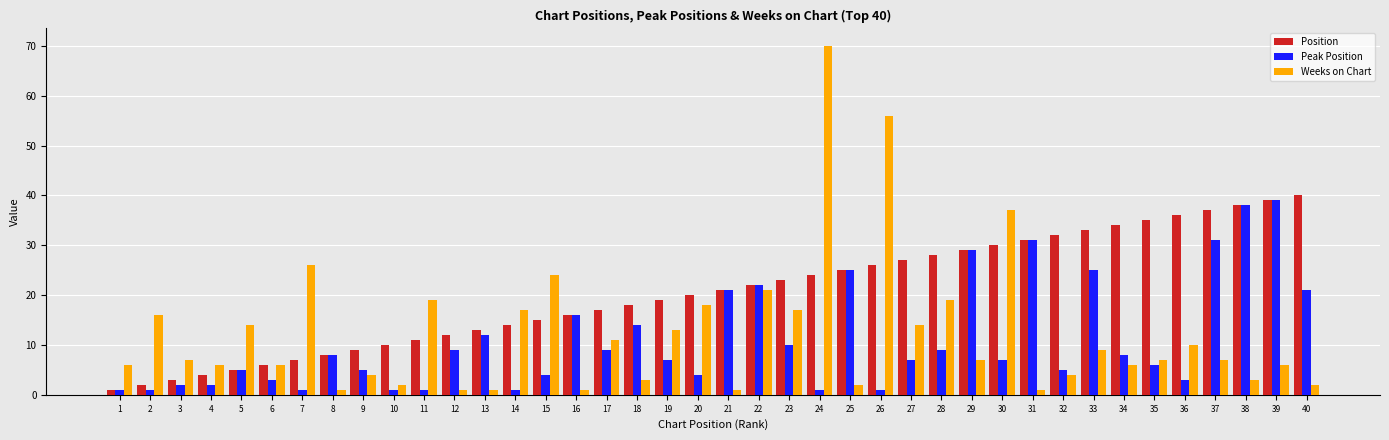

What is the difference between the second highest and second lowest values in the Weeks on Chart series?

55